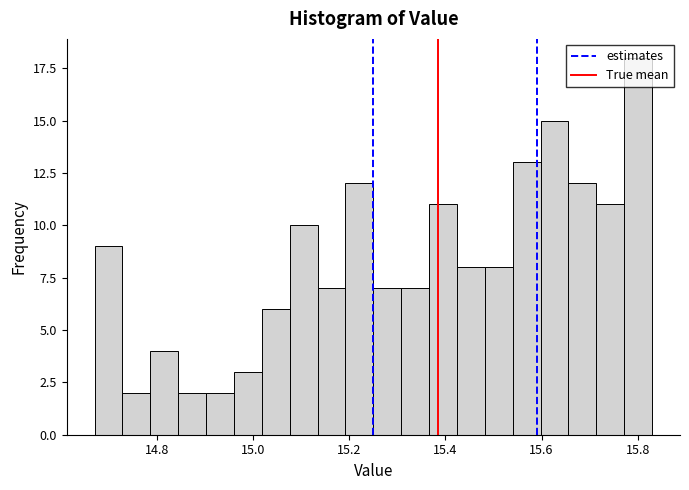

Read against the x-axis, roughly where is the centre of the tallest bar?

15.80